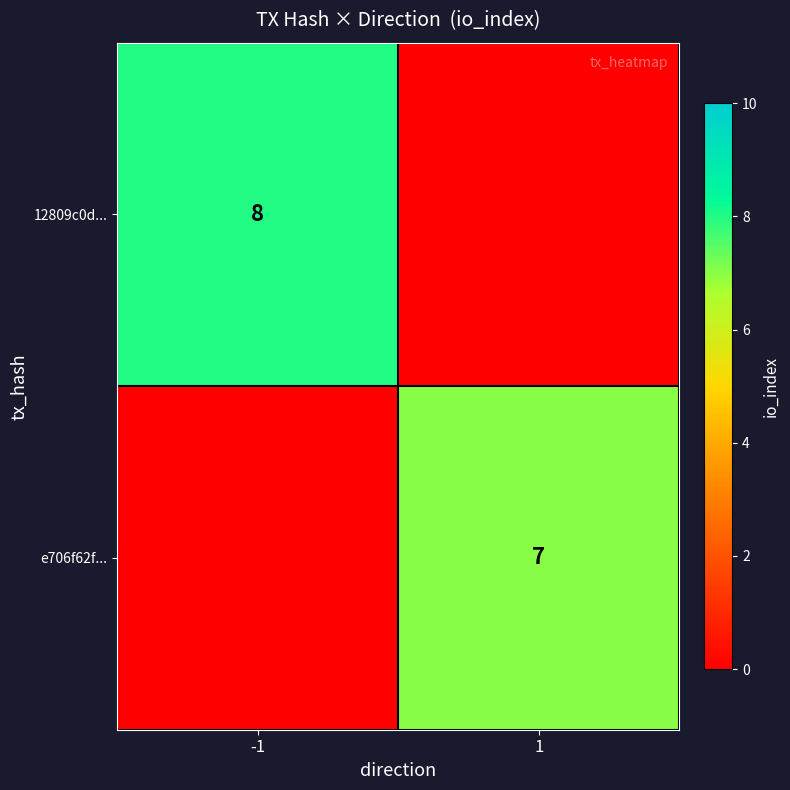

True or false: 12809c0d... has a value of 14 at -1.

False